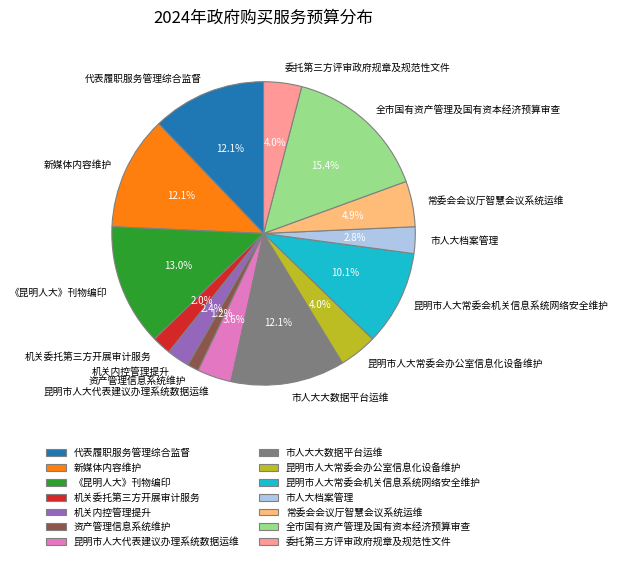

Is it true that 机关内控管理提升 is 13% of the pie?

False